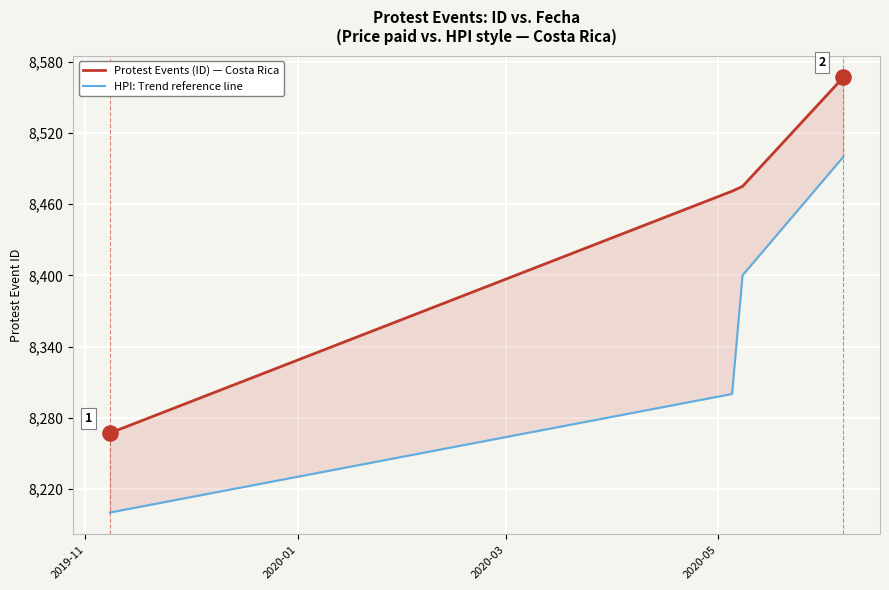

Which series reaches the maximum Y coordinate?

Protest Events (ID)